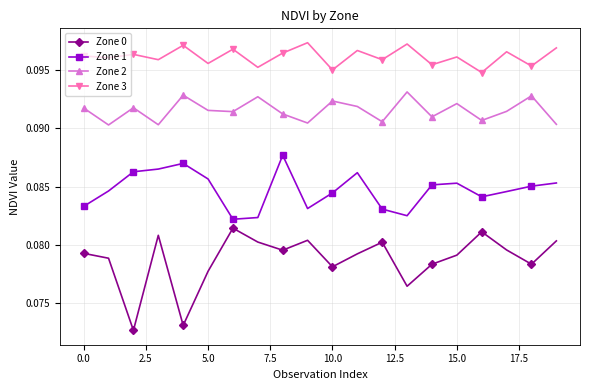

Count the Zone 2 values in the range 0 to 1.

20